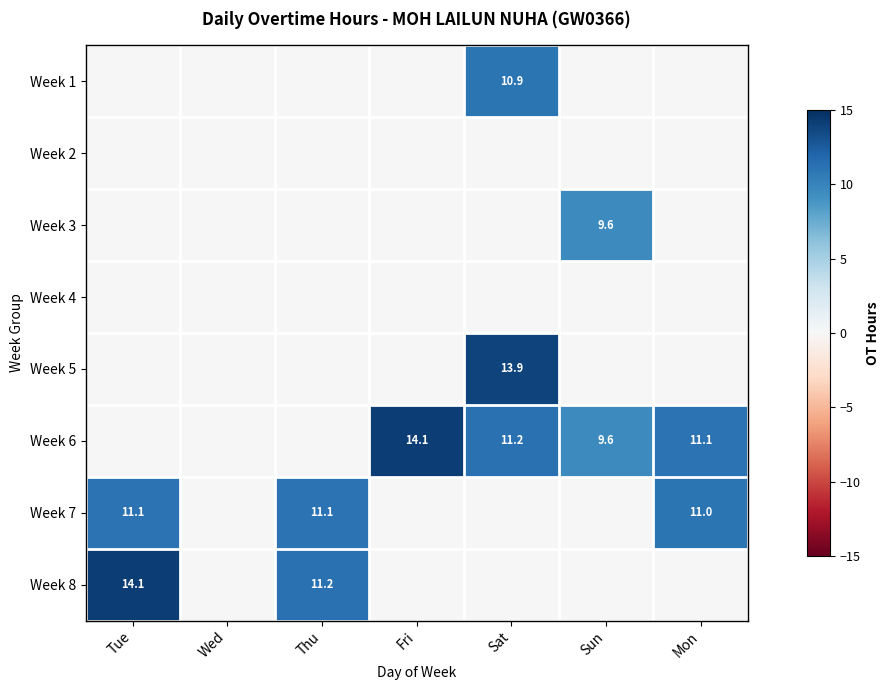

The value of Week 5 at Sat is 9.1. True or false?

False